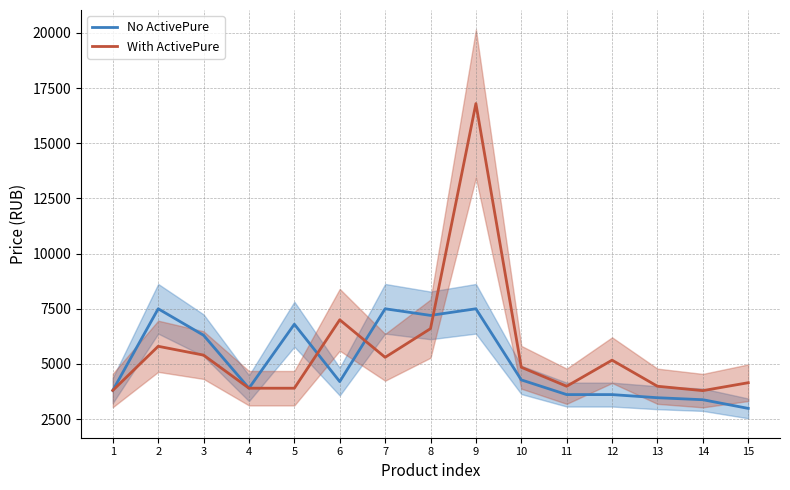

Reading left to right, list all the values displayed in this chart.

No ActivePure: 3800	7500	6300	3900	6800	4200	7500	7200	7500	4277	3611	3611	3469	3378	2985
With ActivePure: 3800	5800	5400	3900	3900	7000	5300	6600	16800	4849	3989	5171	3989	3790	4149